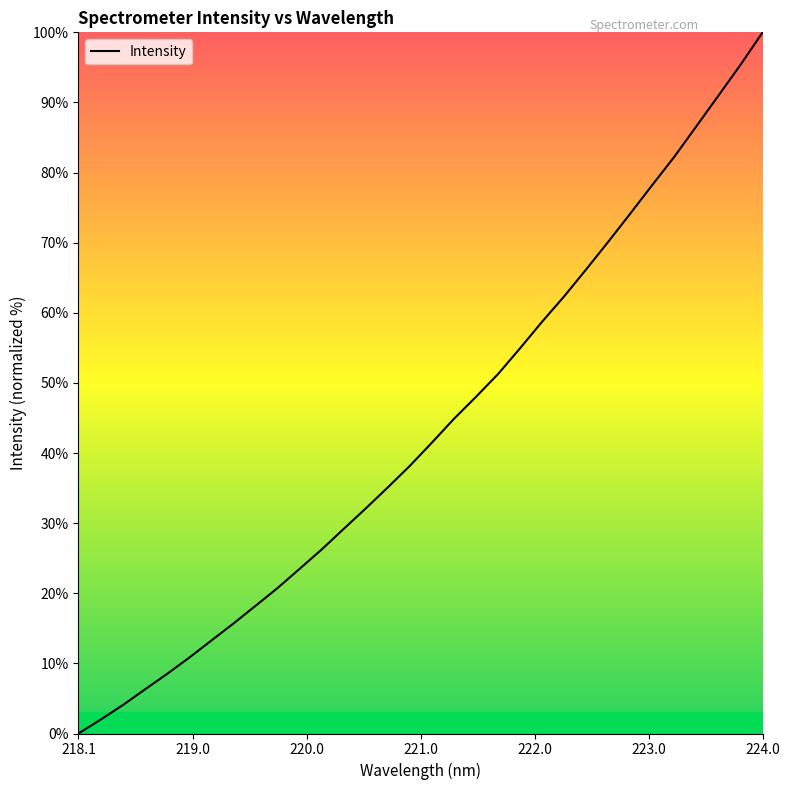

What is the greatest value displayed?

100.0